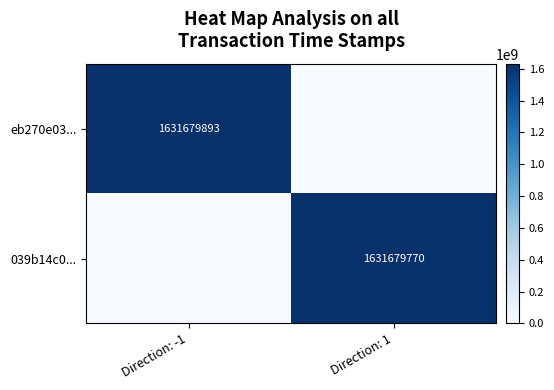

At which category is the sum across all series the highest?

Direction: -1